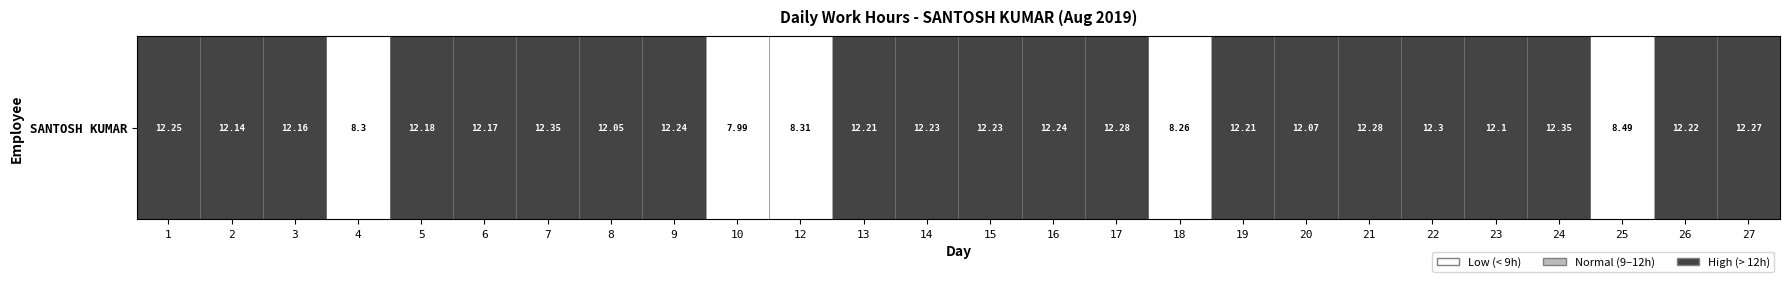

What is the average value?

2